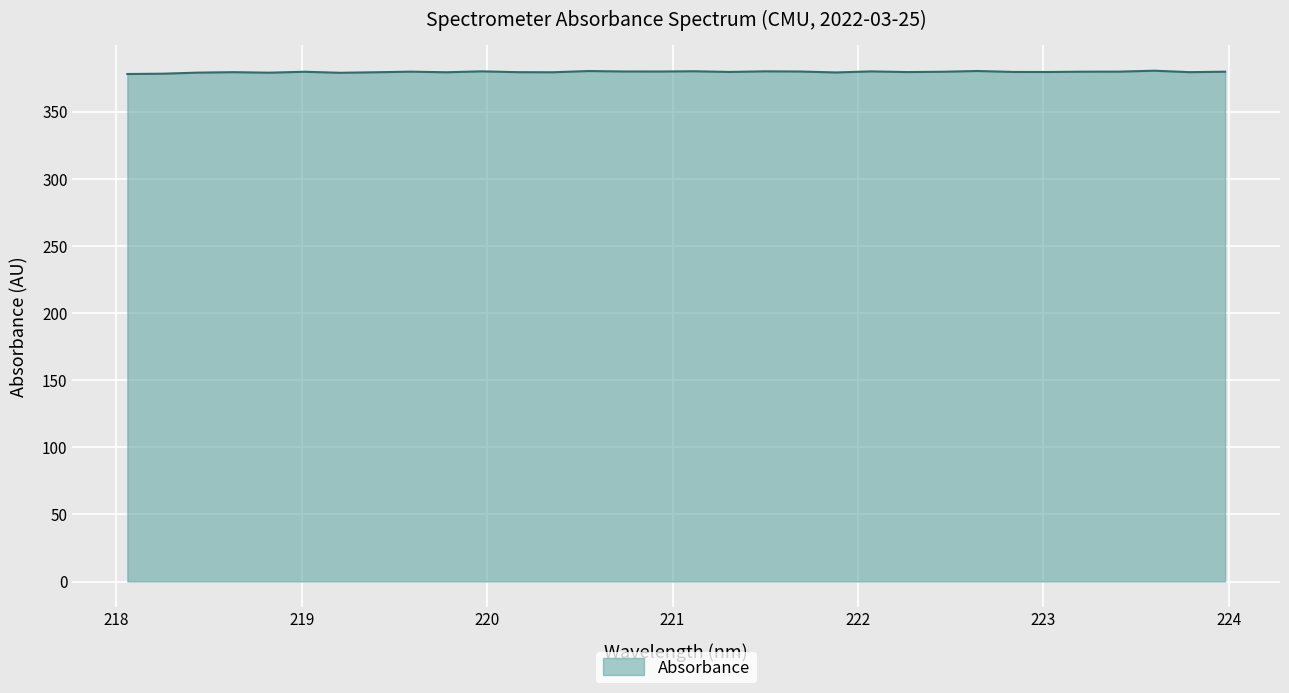

What is the smallest value displayed?

377.9